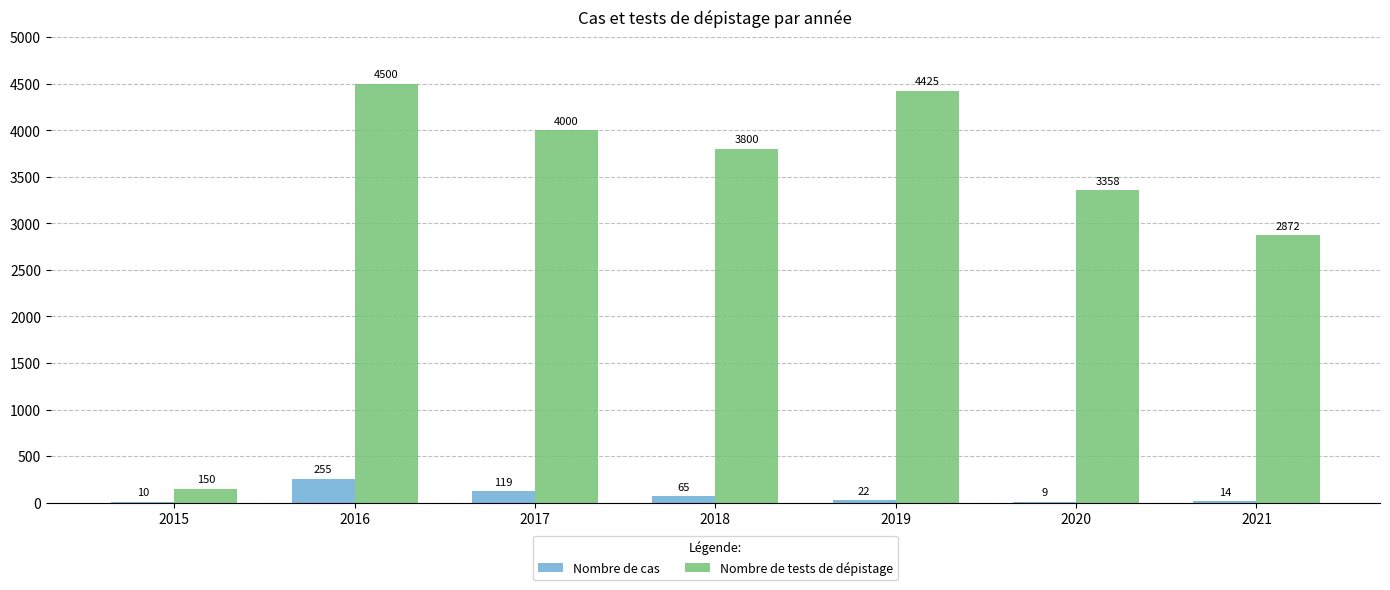

Which category has the highest value across all series?

2016